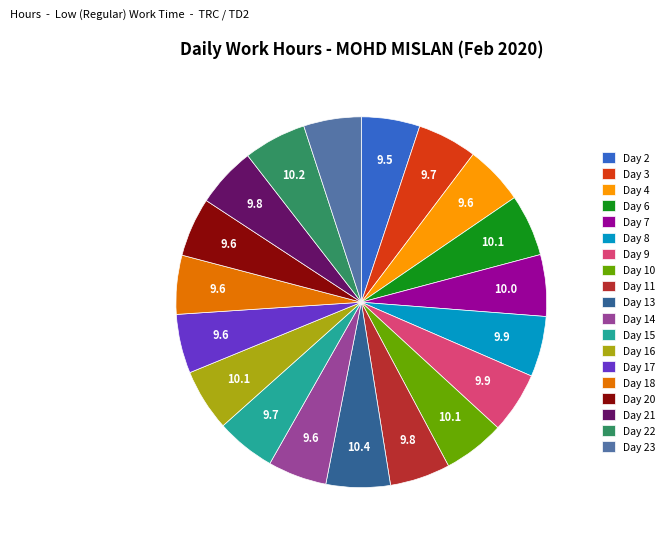

What is the ratio of the value at Day 4 to the value at Day 15?

1.0